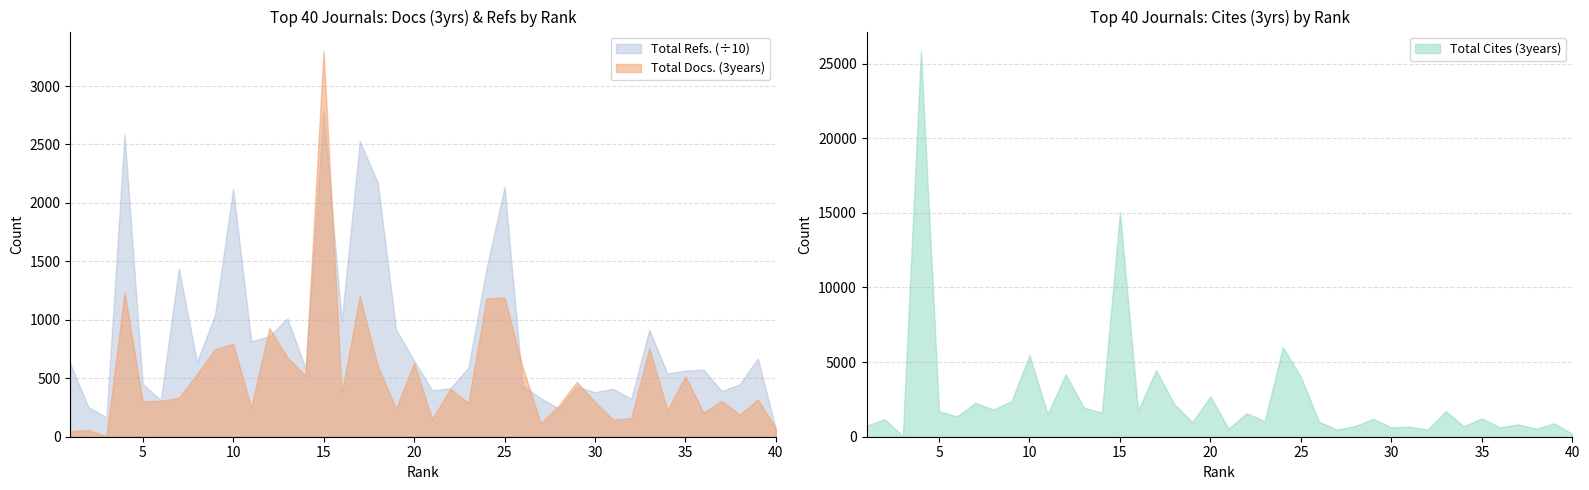

What is the sum of the Total Cites (3years) values at 25 and 16?

5765